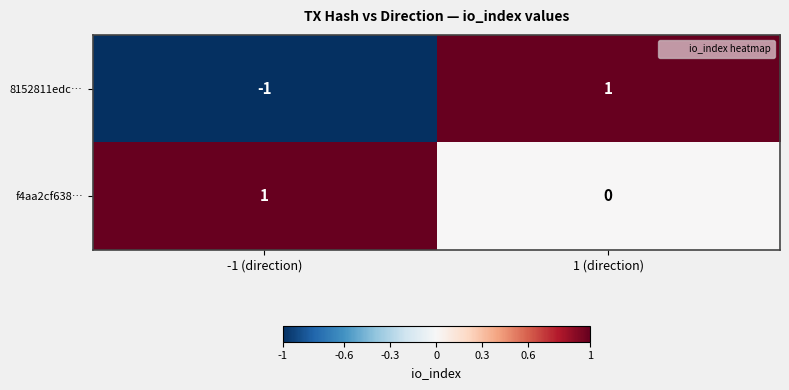

At which label is f4aa2cf638… closest to 0?

1 (direction)